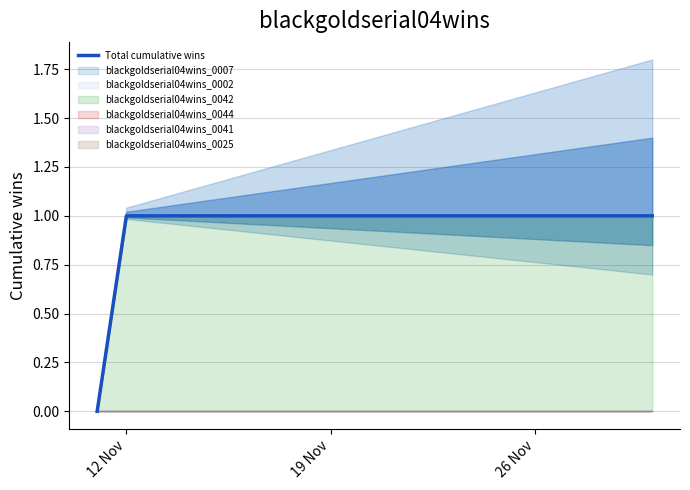

Reading right to left, what are all the values shown in this chart?

1	1	1	1	1	1	1	1	1	1	1	1	1	1	1	1	1	1	1	0